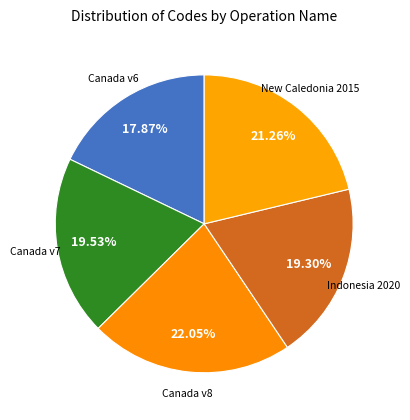

Combined, do New Caledonia 2015 and Canada v8 account for over 50%?

No